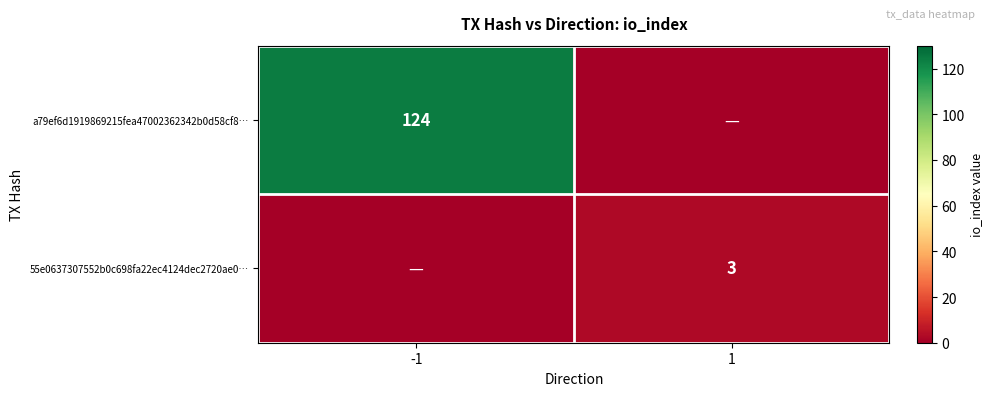

At how many categories does at least one series exceed 61?

1